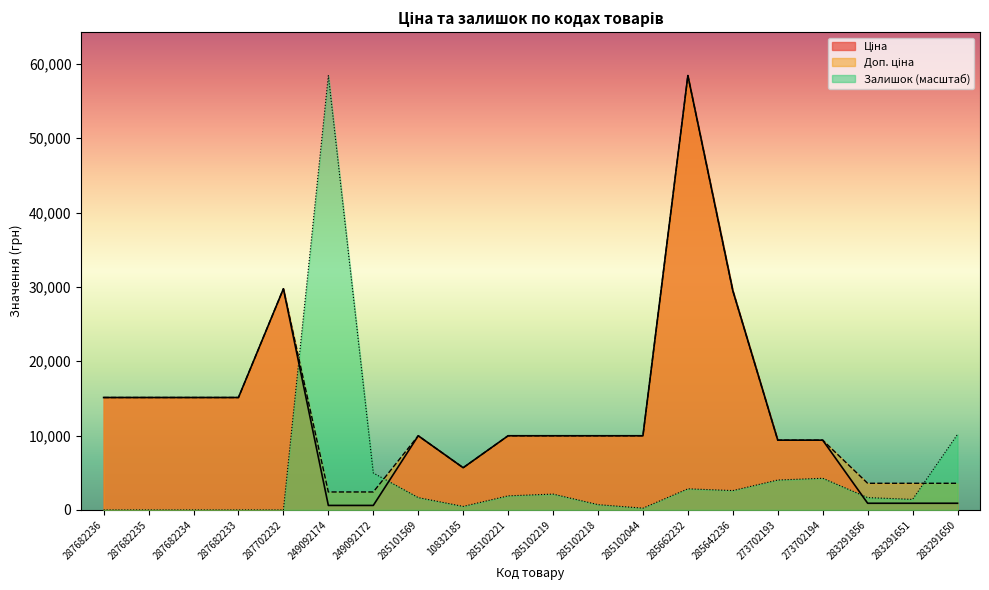

Rank the series by their maximum value, from highest to lowest.

Ціна, Доп. ціна, Залишок